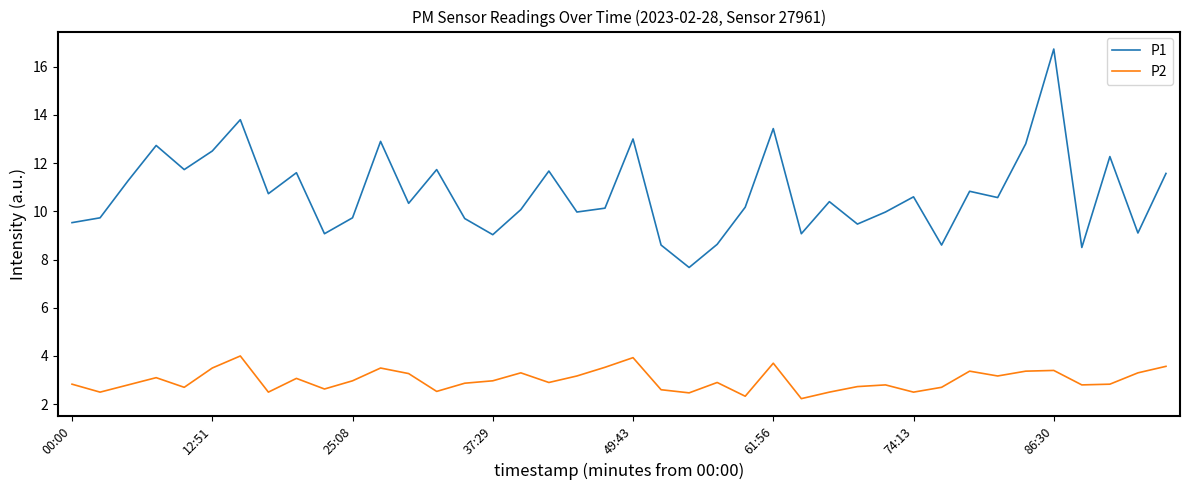

Which series has the widest spread of values?

P1